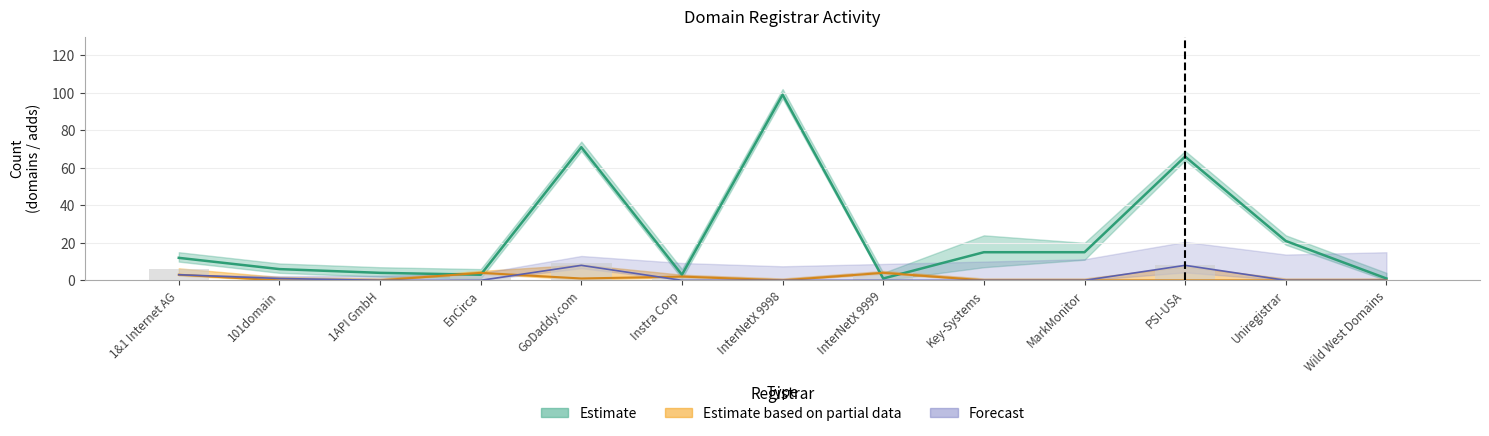

Count the number of data series in this chart.

3